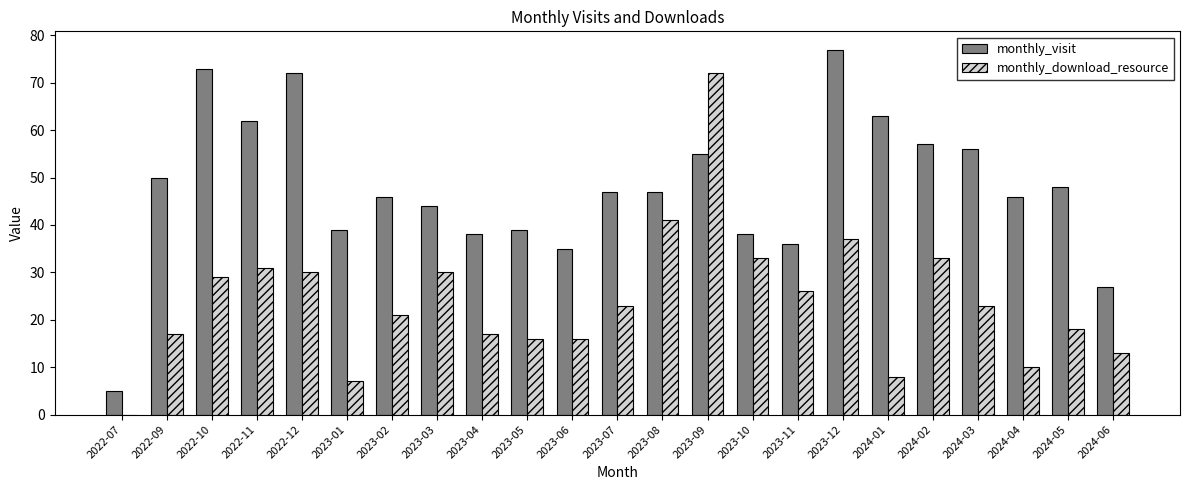

How many categories are shown in the chart?

23